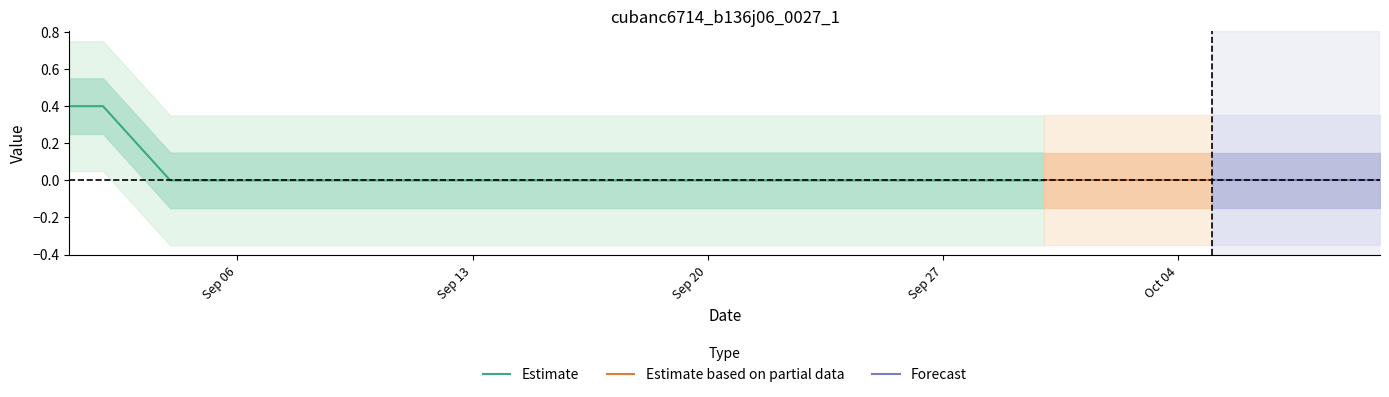

The chart shows a value of 1 at 39. True or false?

False